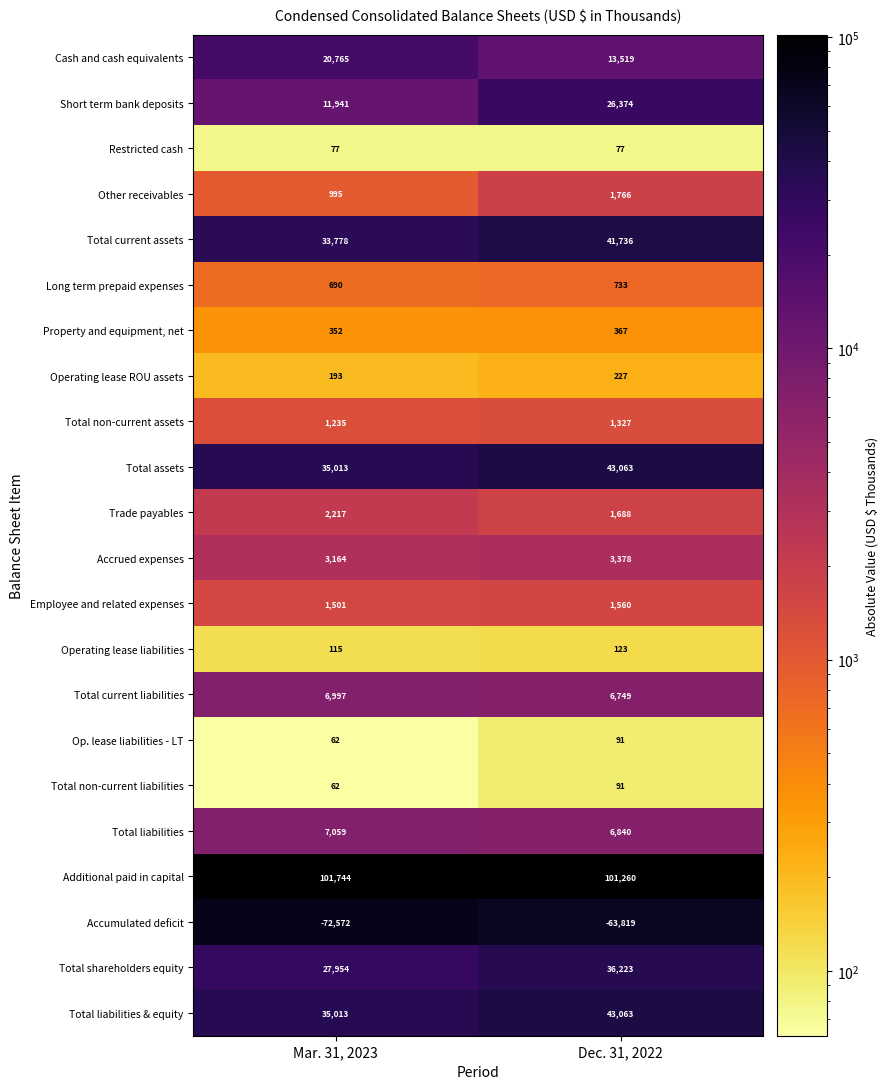

Which category has the lowest value across all series?

Mar. 31, 2023